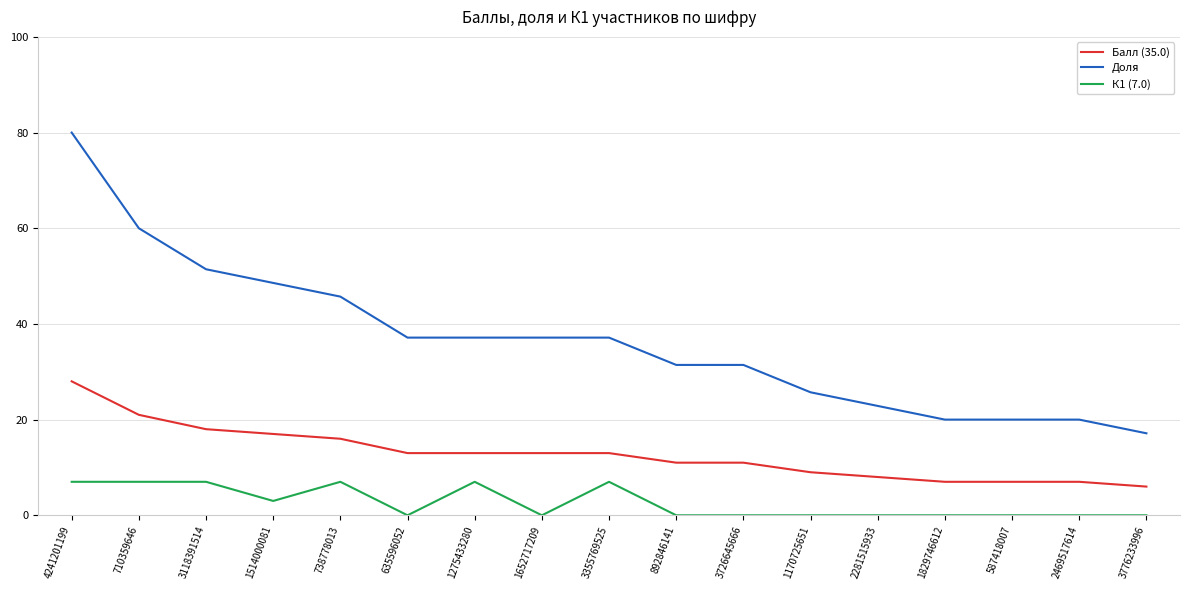

What is the total value across all series at 710359646?

88.0